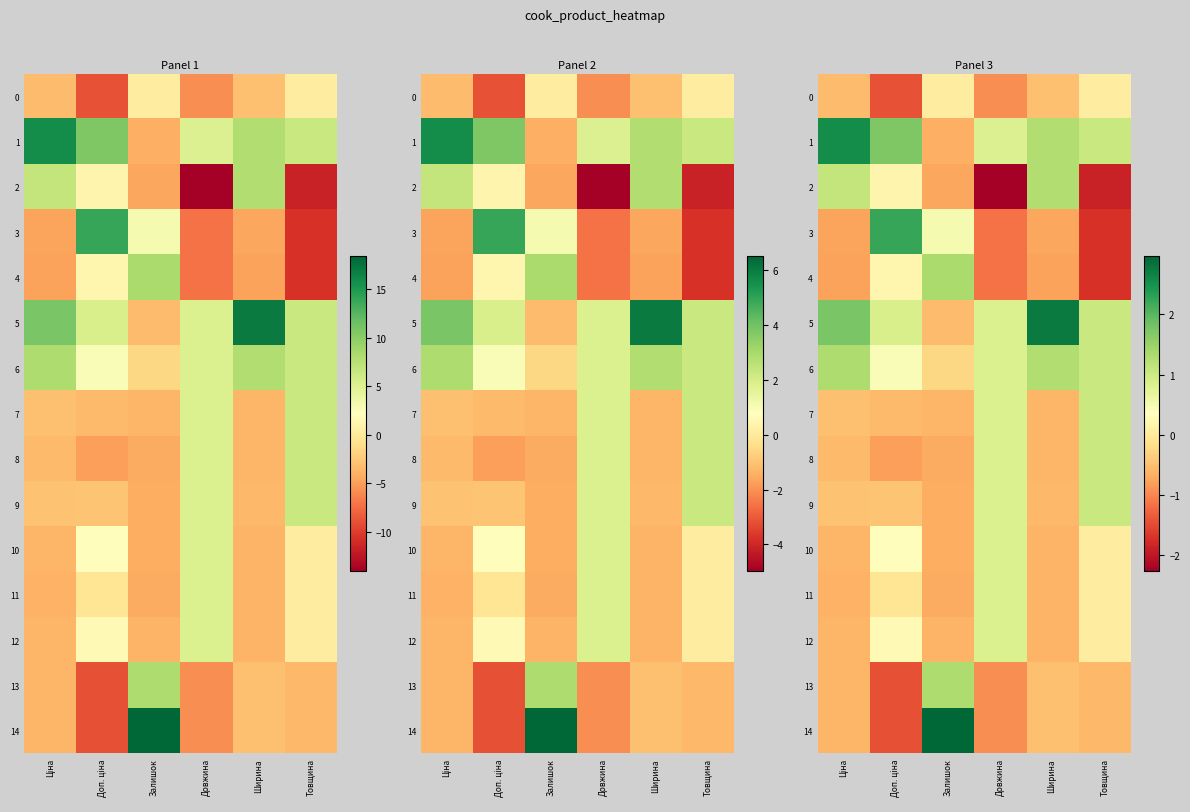

At which label is 10 closest to 0?

Товщина